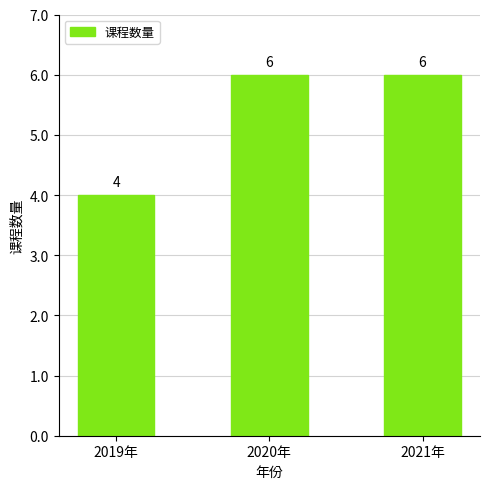

What is the difference between the second highest and minimum values?

2